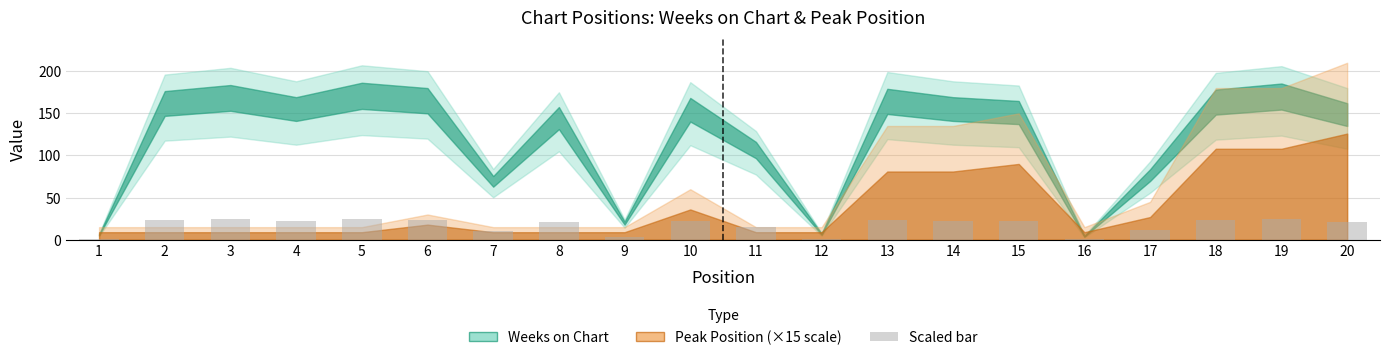

The value at 8 is 21.0. True or false?

True